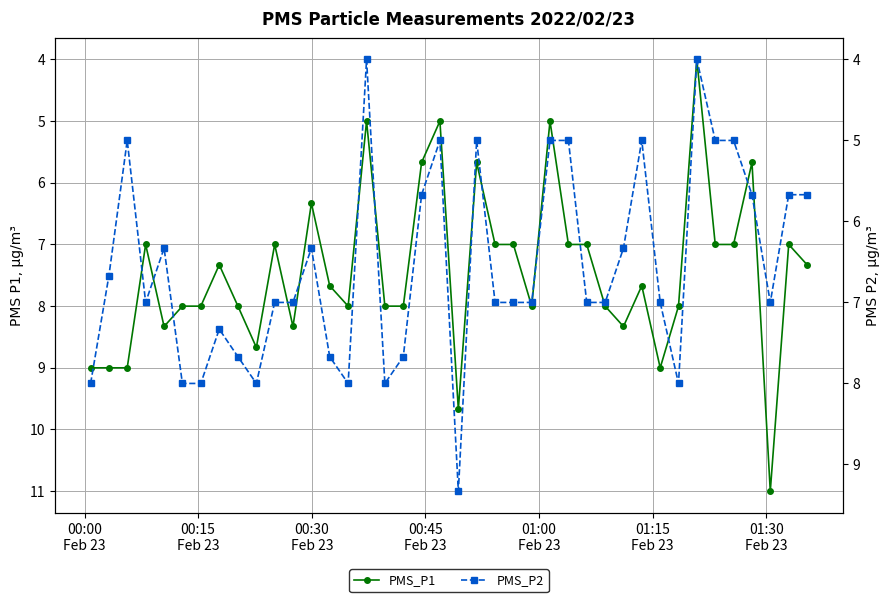

Is the value of PMS_P1 at 01:15
Feb 23 greater than the value of PMS_P2 at 34?

Yes